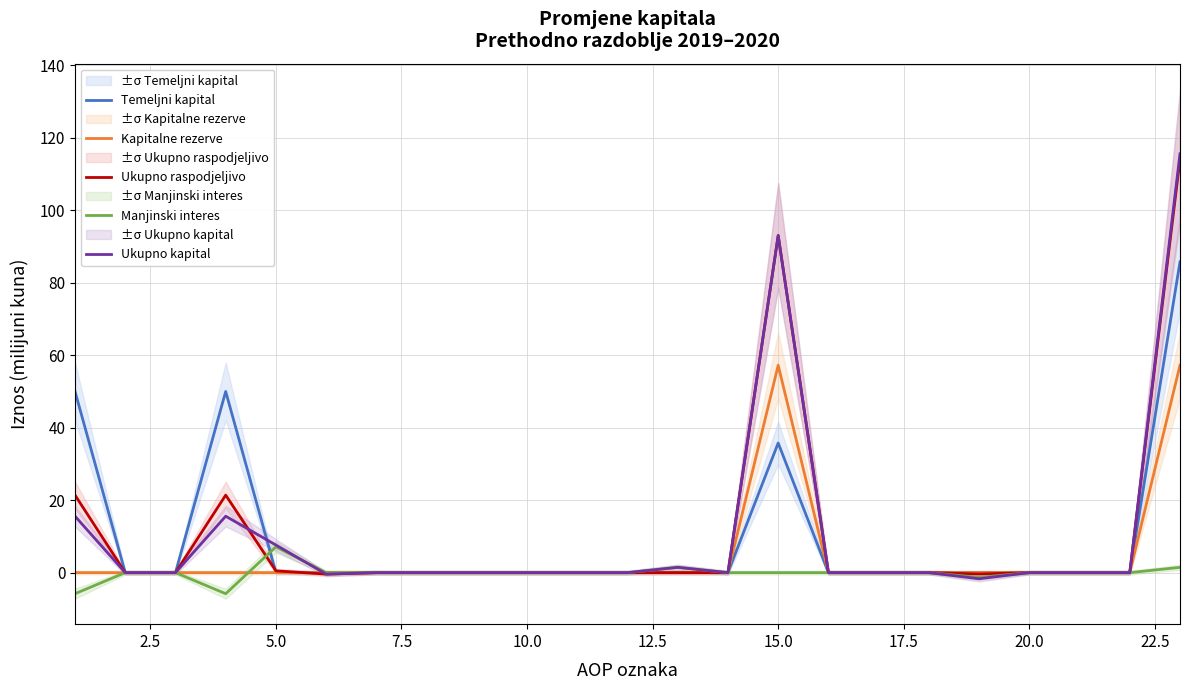

How many data points does each series have?

23